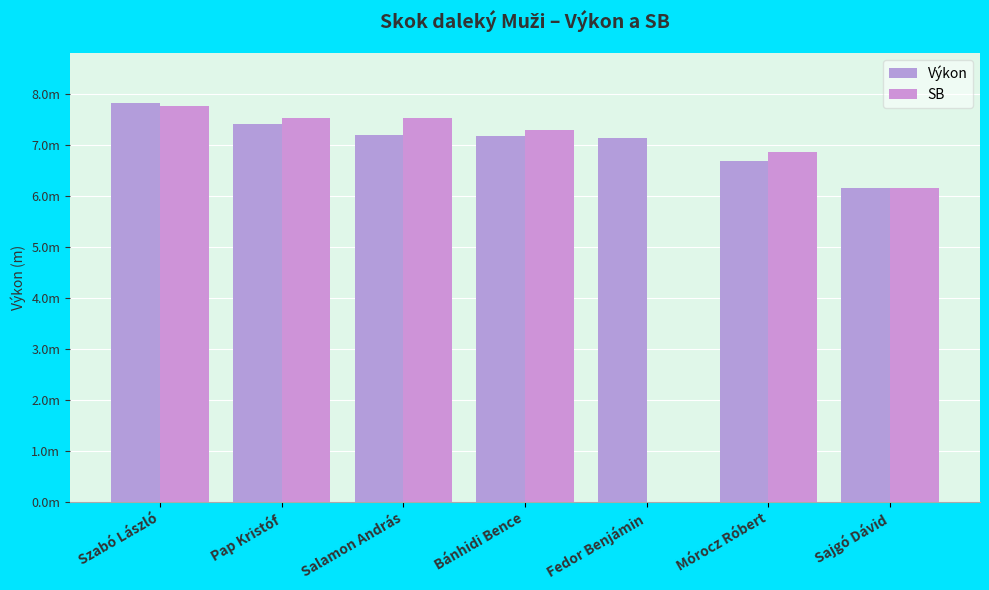

Are the bars grouped side by side (vs. stacked)?

Yes